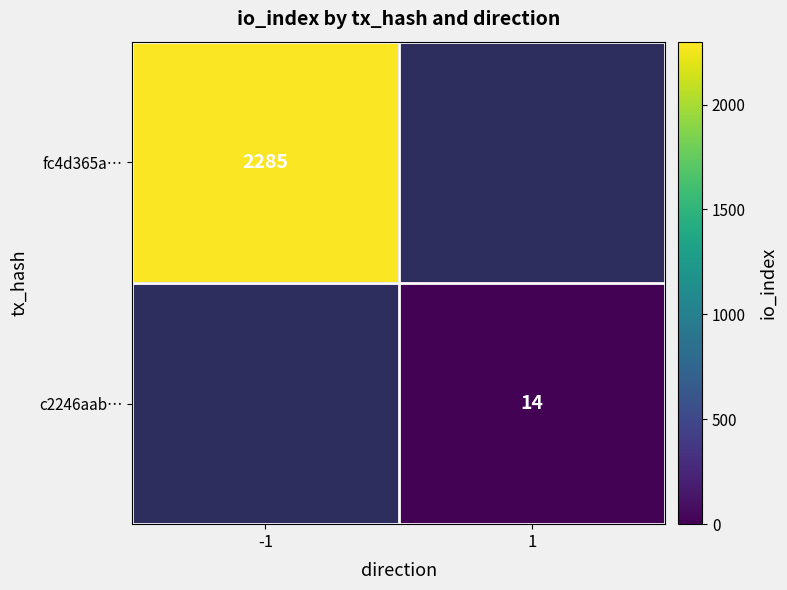

True or false: c2246aab… has a value of 24 at 1.

False